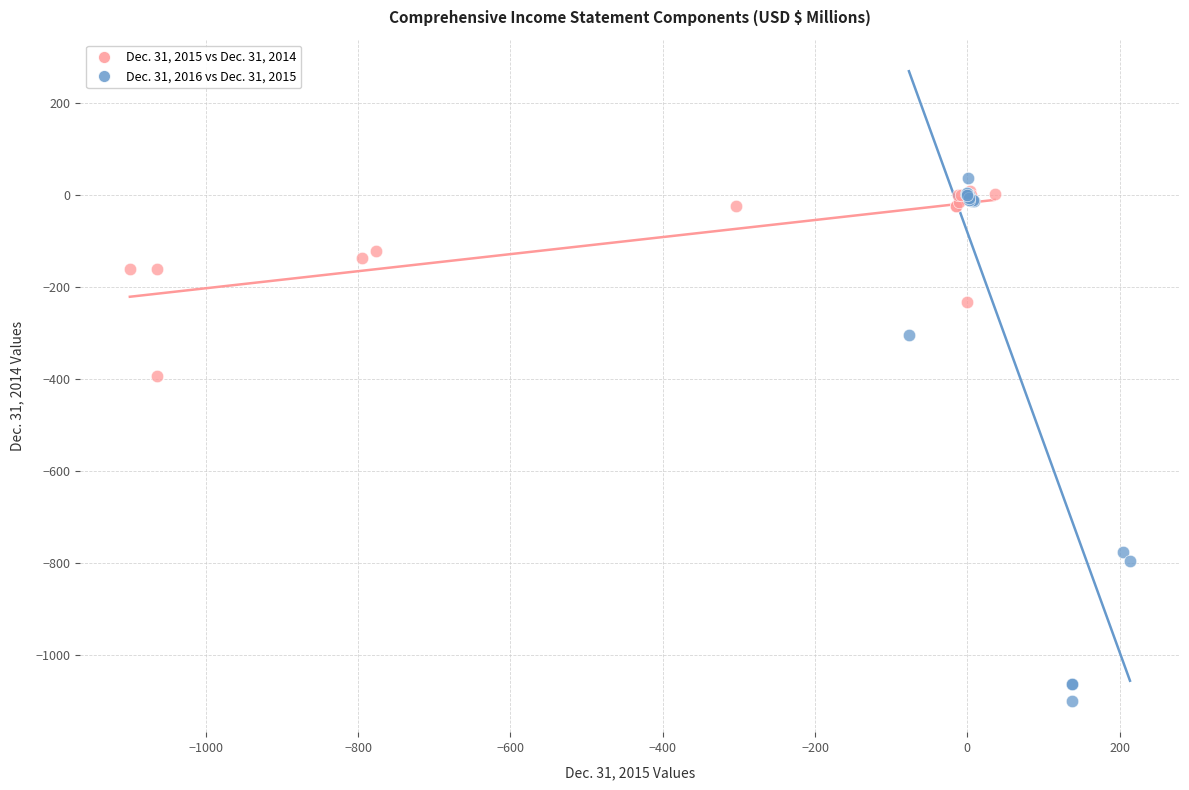

Which series reaches the minimum Y coordinate?

Dec. 31, 2016 vs Dec. 31, 2015